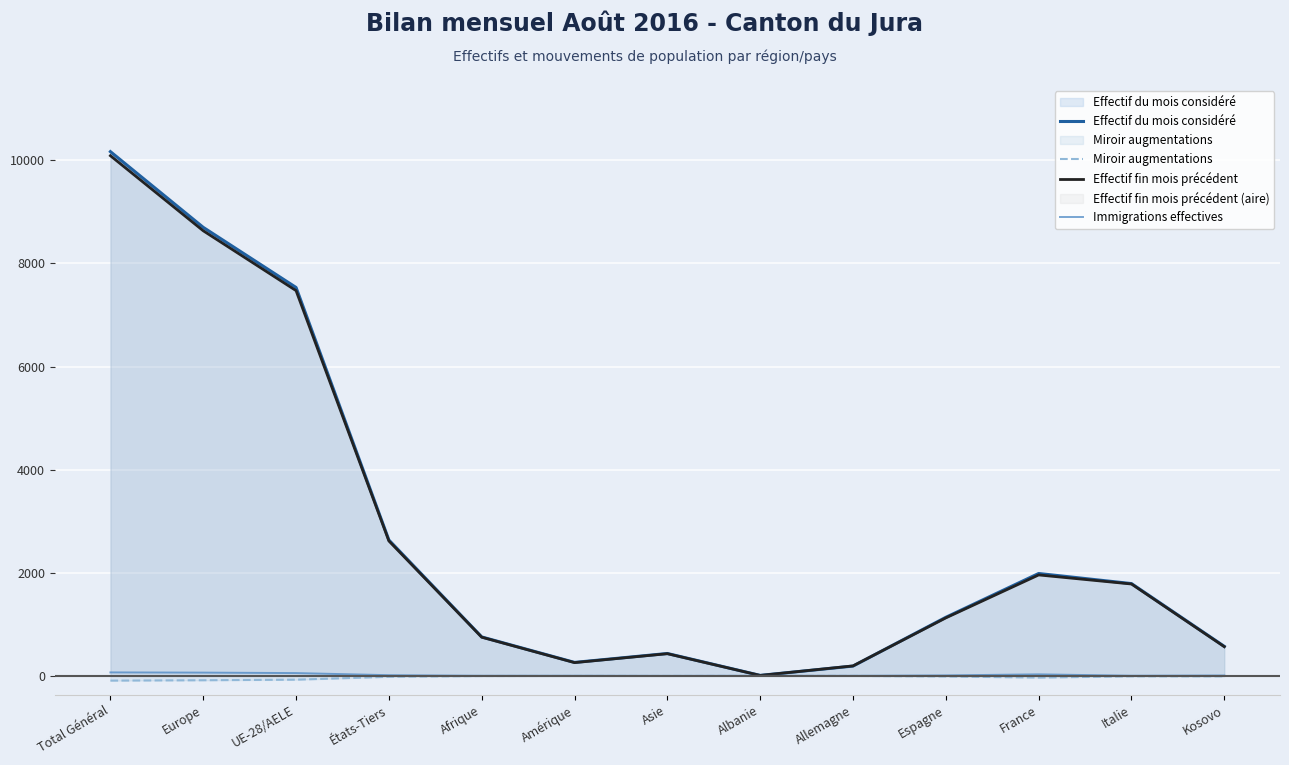

What is the sum of the Effectif fin mois précédent values at Afrique and Amérique?

1007